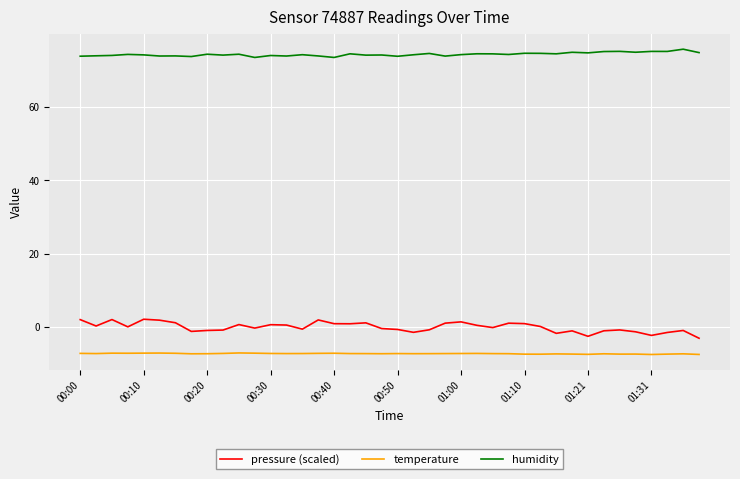

Which series has the largest total across all categories?

humidity